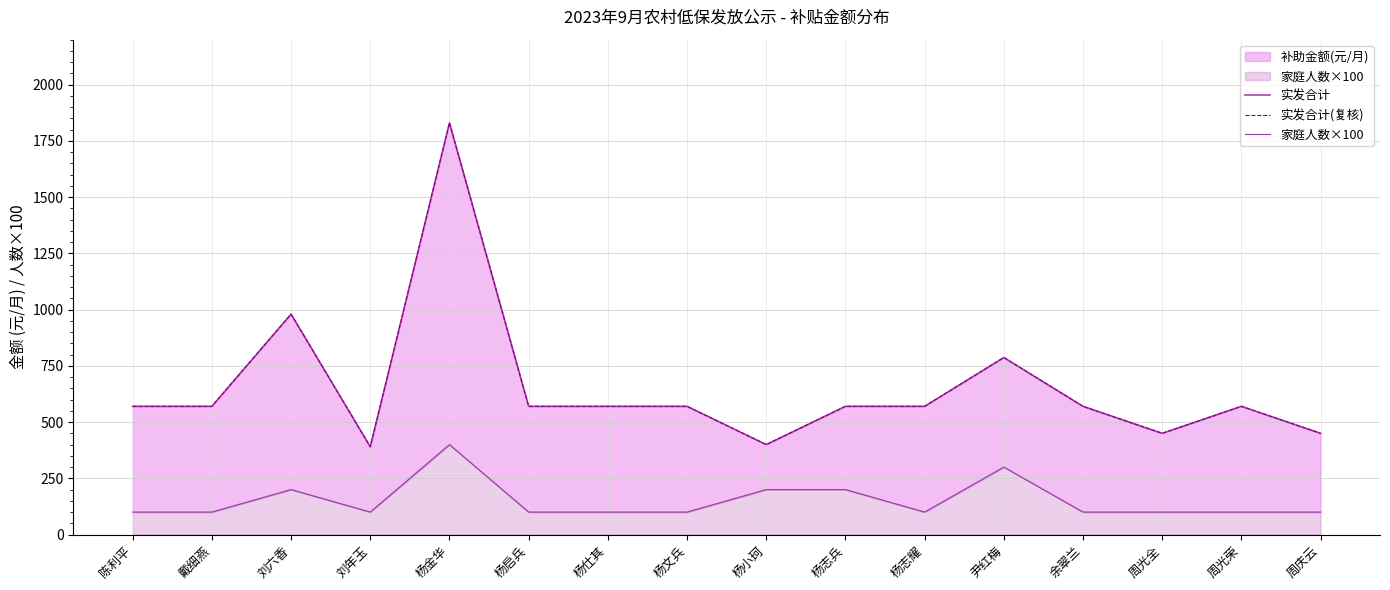

At which category does 家庭人数×100 reach its first local peak?

刘六香